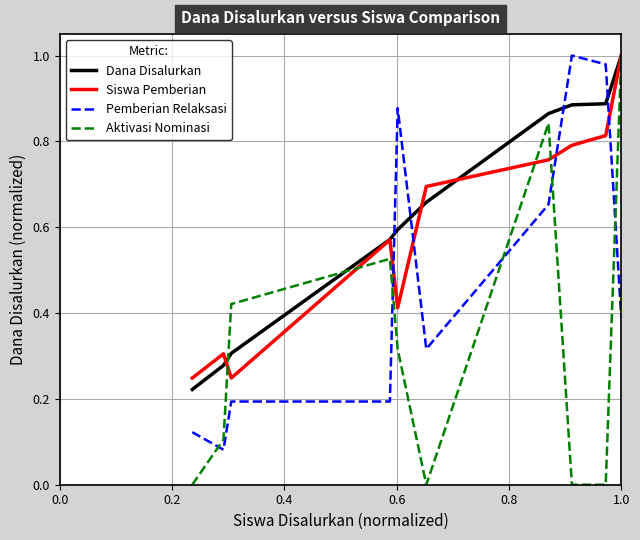

Which series has the largest range (max minus min)?

Aktivasi Nominasi